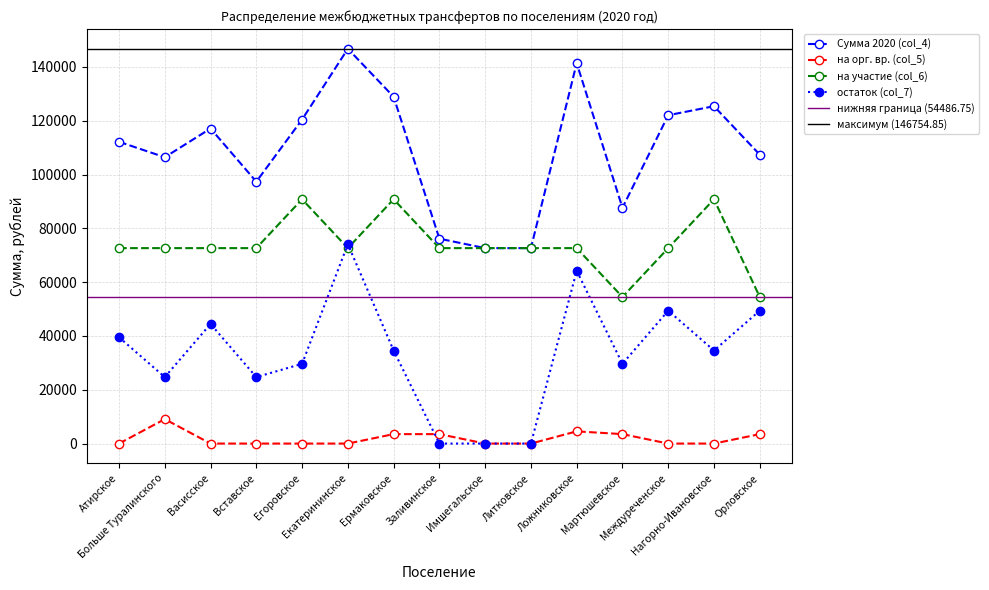

Reading left to right, list all the values displayed in this chart.

Сумма 2020 (col_4): 112172.1	106432.1	117112.5	97350.9	120453.6	146754.9	128902.2	76157.3	72649.0	72649.0	141414.6	87637.4	122052.9	125394.0	107397.9
на орг. вр. (col_5): 0.0	9081.1	0.0	0.0	0.0	0.0	3508.3	3508.3	0.0	0.0	4540.6	3508.3	0.0	0.0	3507.3
на участие (col_6): 72649.0	72649.0	72649.0	72649.0	90811.2	72649.0	90811.2	72649.0	72649.0	72649.0	72649.0	54486.8	72649.0	90811.2	54486.8
остаток (col_7): 39523.1	24702.0	44463.5	24702.0	29642.3	74105.9	34582.7	0.0	0.0	0.0	64225.1	29642.3	49403.9	34582.7	49403.9